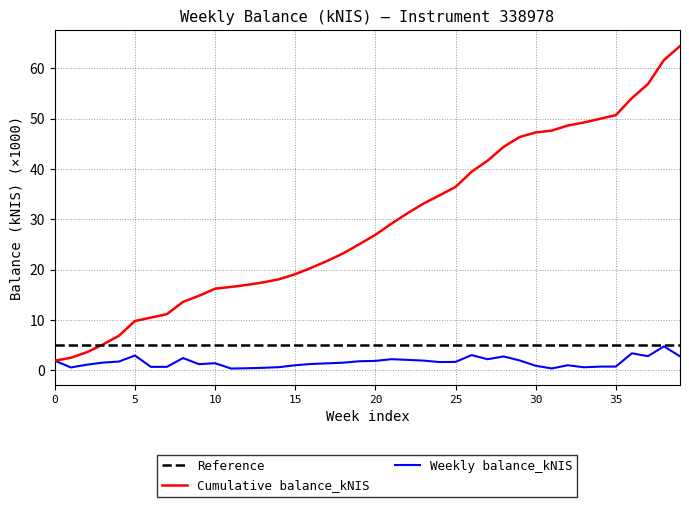

What is the smallest value displayed?

0.3